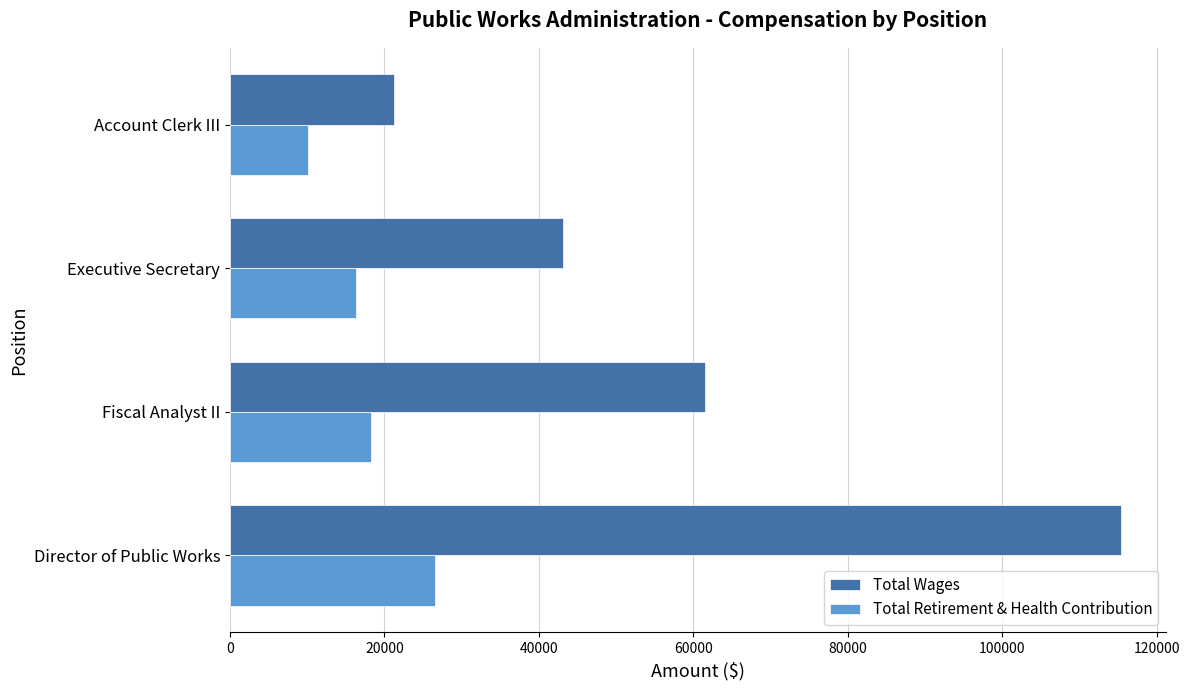

What is the sum of all Total Retirement & Health Contribution values?

71310